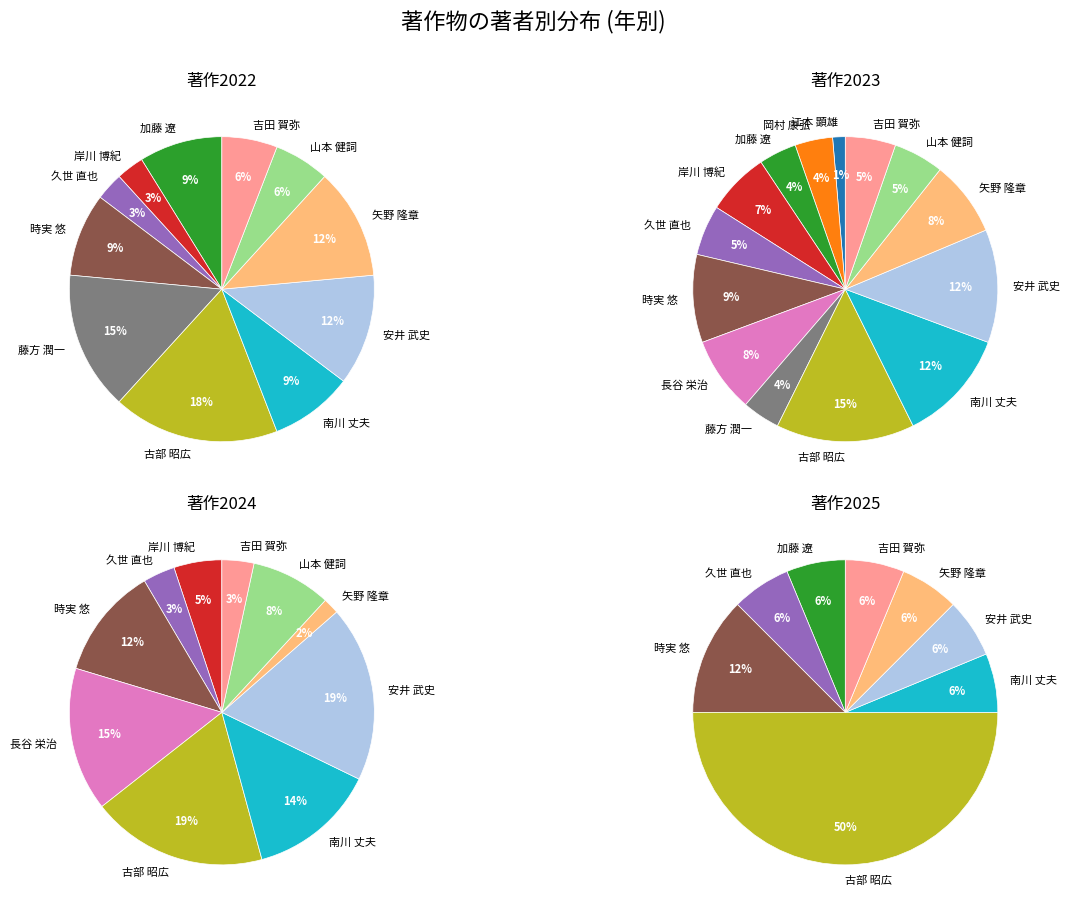

Which category has the biggest portion of the pie?

古部 昭広